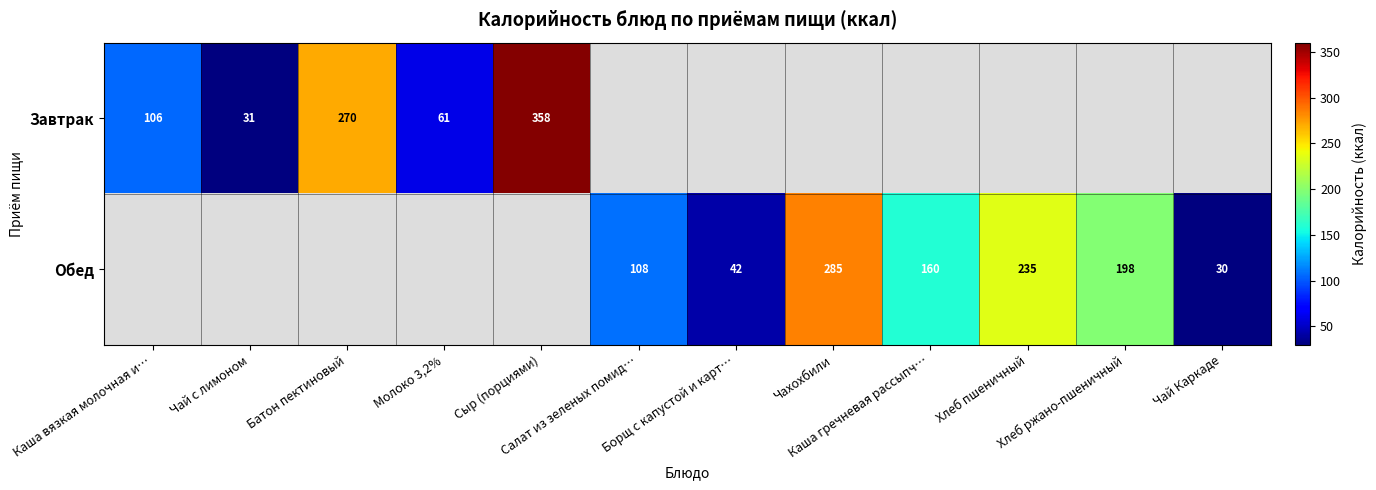

At Сыр (порциями), list the series in order from largest to smallest.

Завтрак, Обед